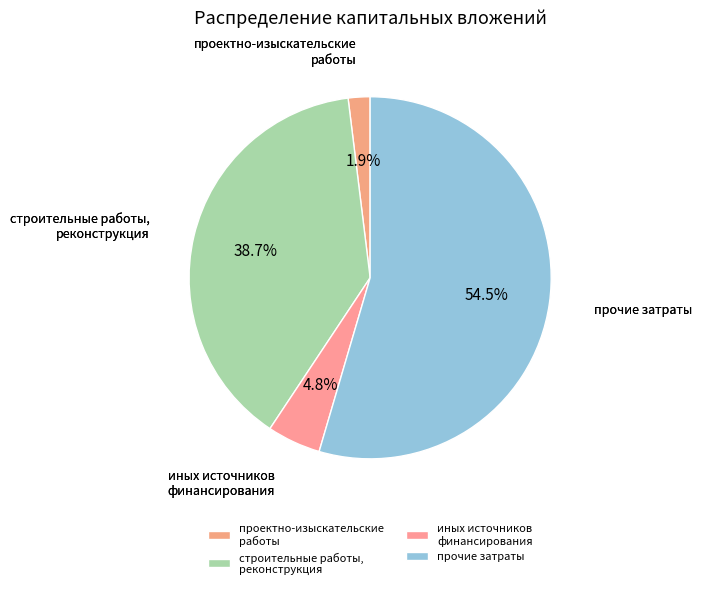

To the nearest percent, what percentage of the pie is проектно-изыскательские работы?

2%